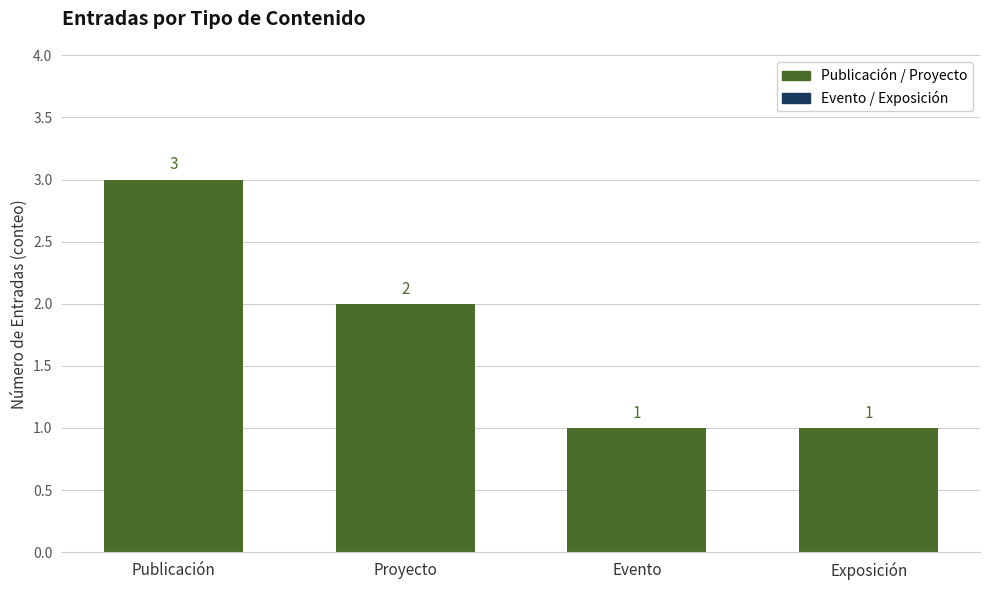

What is the value of the 3rd bar from the left?

1